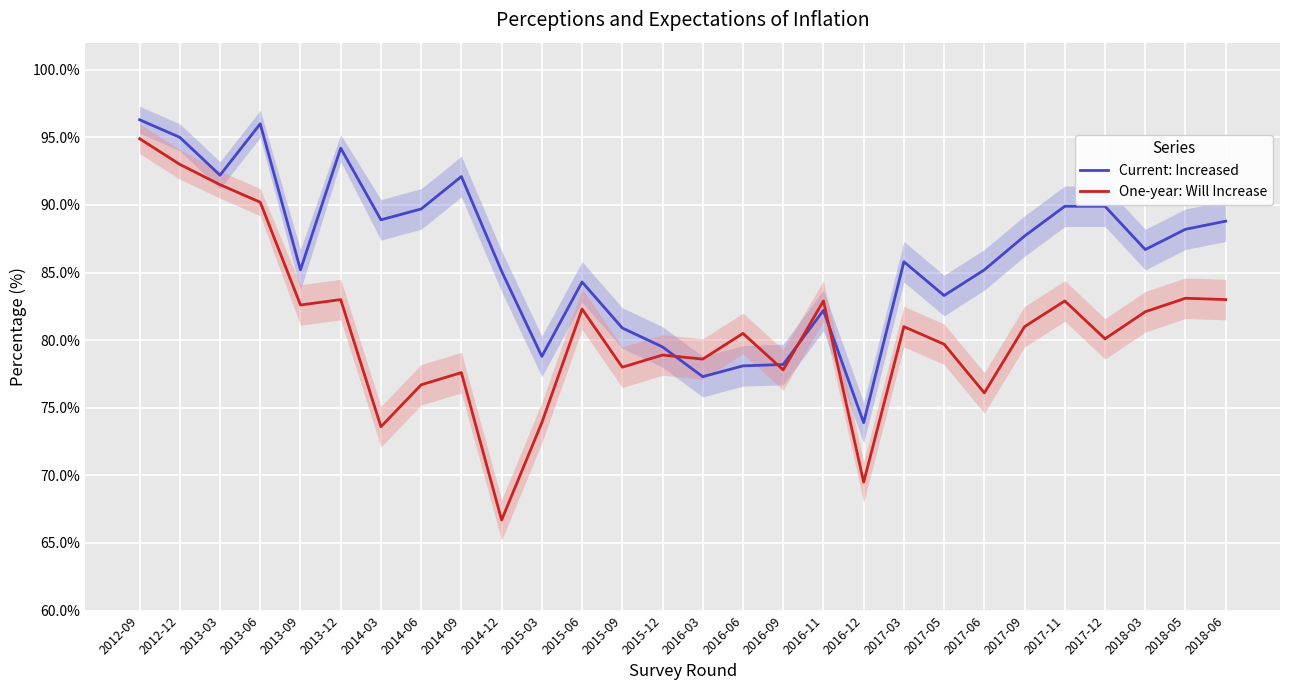

How many data points in Current: Increased are above 86?

14